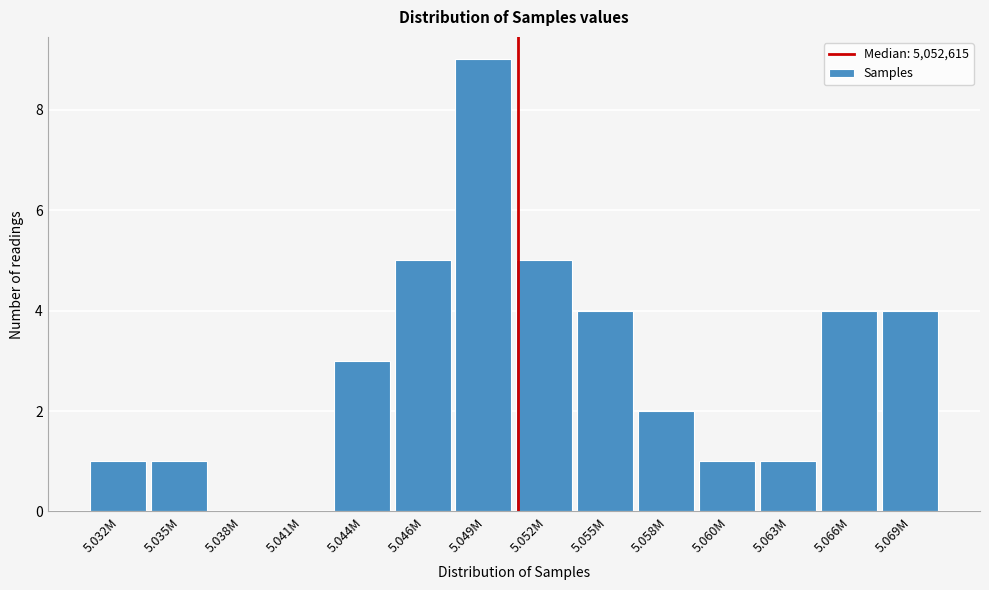

Reading left to right, extract all data points from this chart.

5.032M=1	5.035M=1	5.038M=0	5.041M=0	5.044M=3	5.046M=5	5.049M=9	5.052M=5	5.055M=4	5.058M=2	5.060M=1	5.063M=1	5.066M=4	5.069M=4